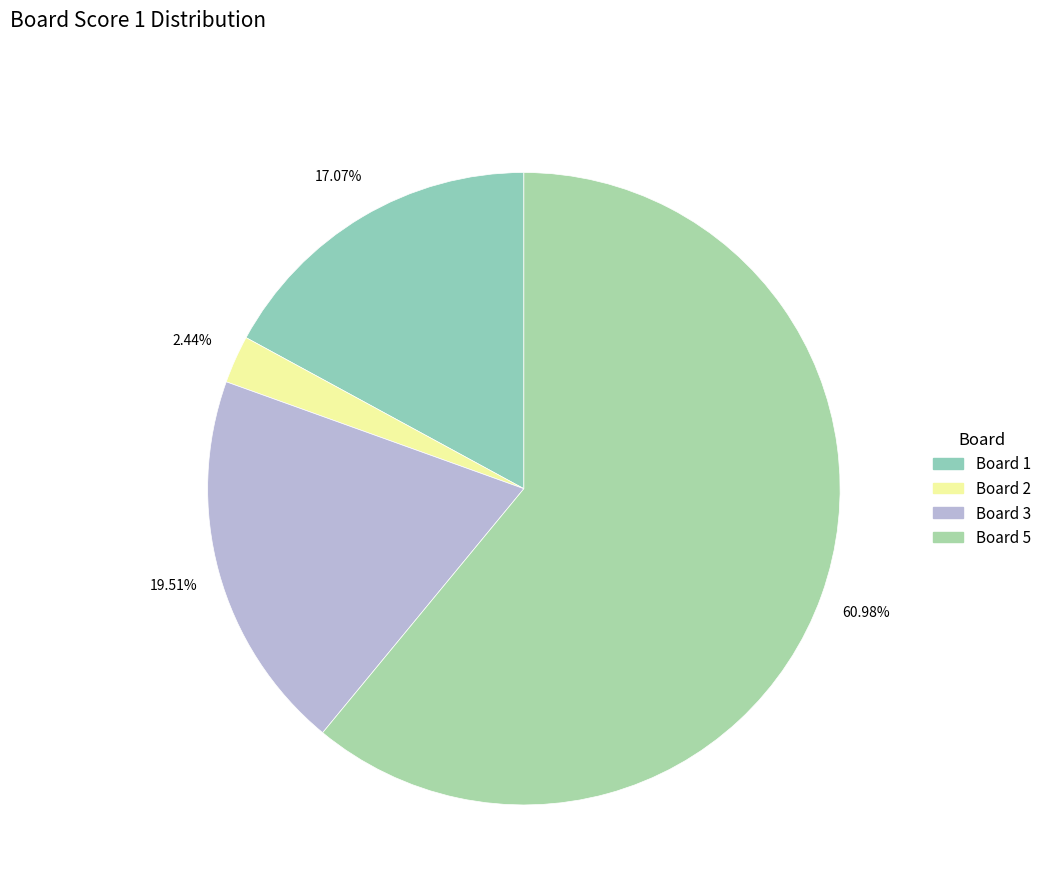

How many segments does this pie chart have?

4